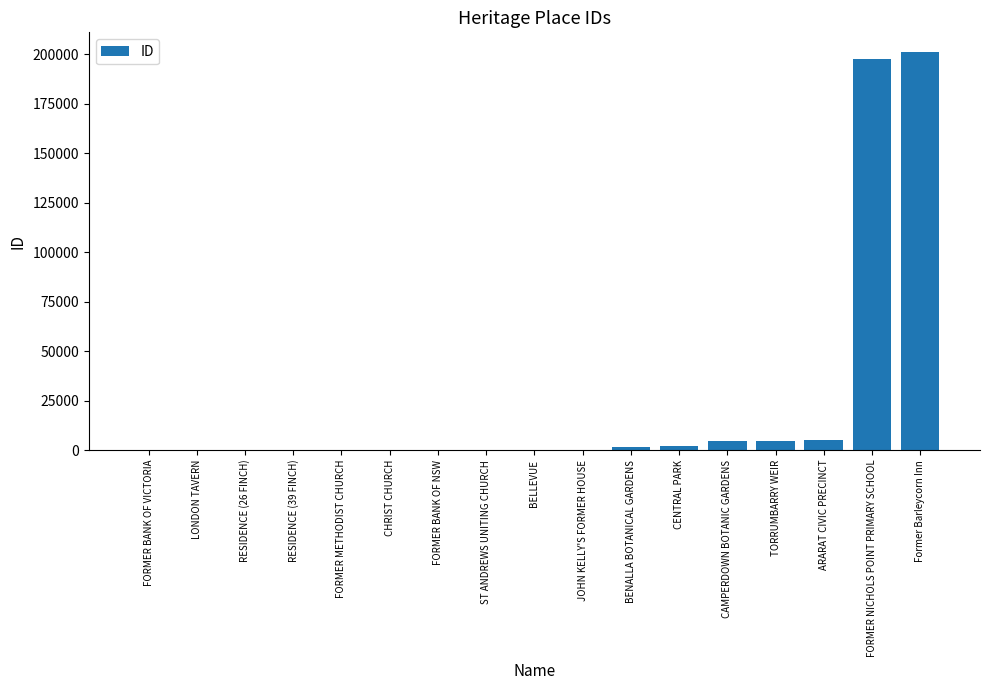

Which has a higher value, ARARAT CIVIC PRECINCT or RESIDENCE (39 FINCH)?

ARARAT CIVIC PRECINCT